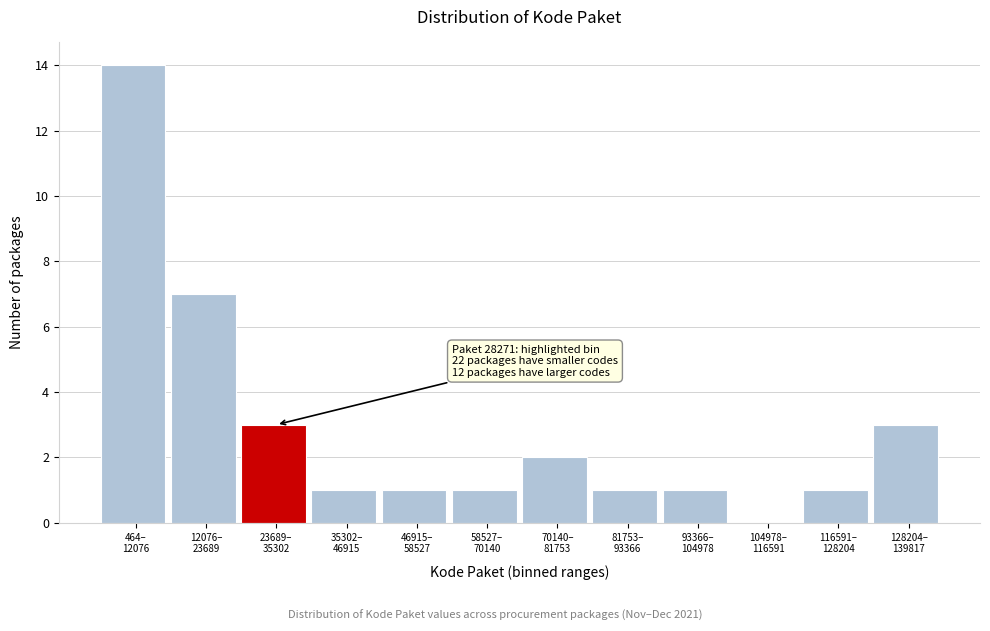

What is the sum of all values?

35